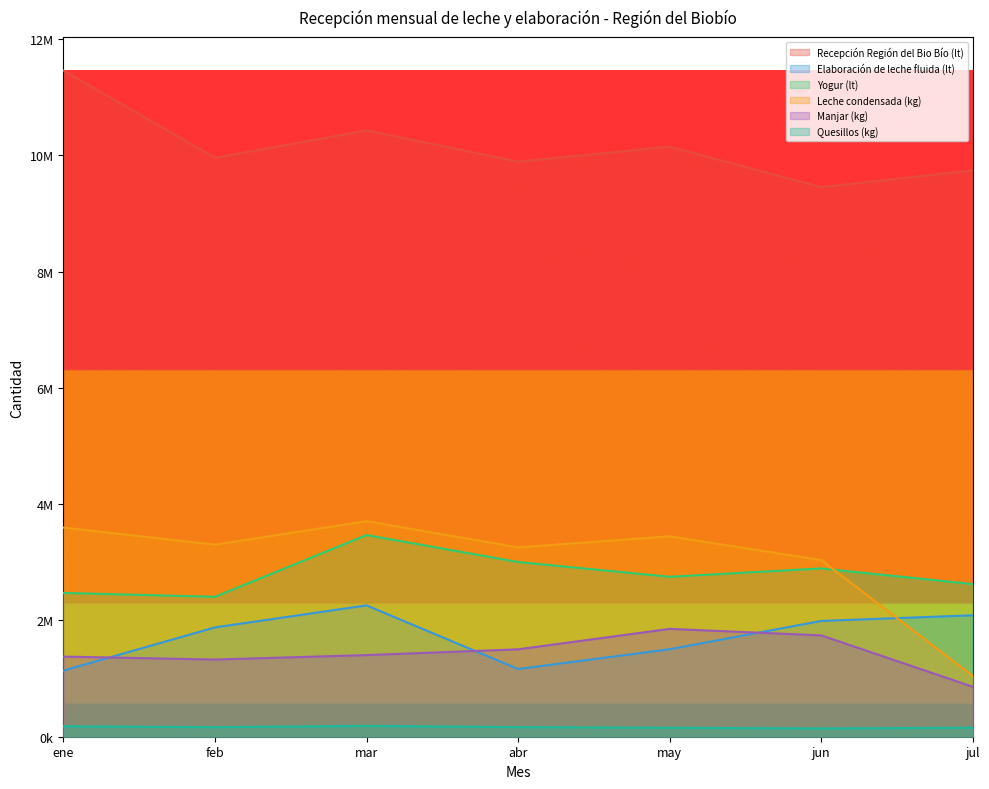

Between abr and may, which series saw the biggest shift?

Manjar (kg)